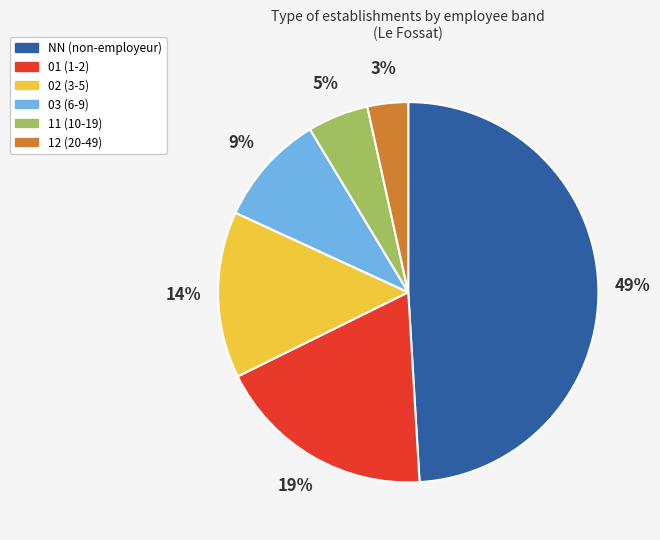

The 03 slice represents 9% of the pie. True or false?

True